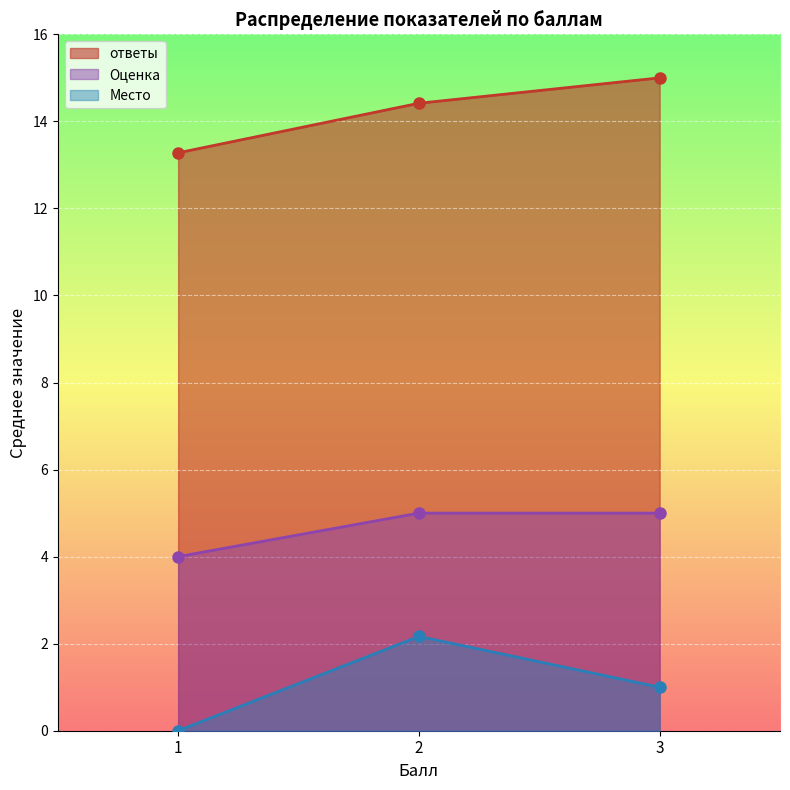

What is the total value across all series at 3?

21.0